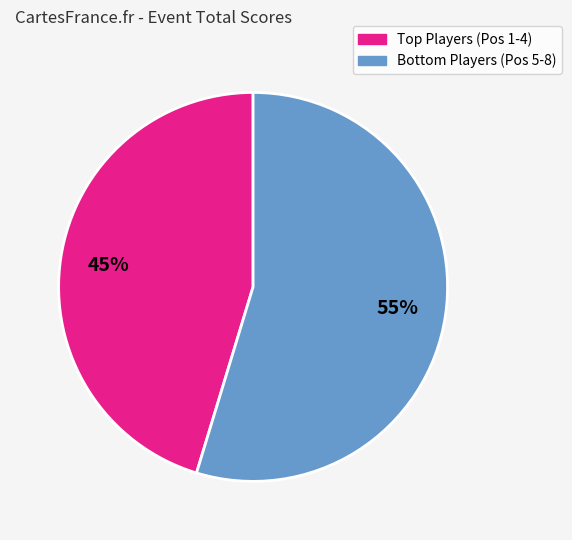

To the nearest percent, what is the average slice percentage?

50%